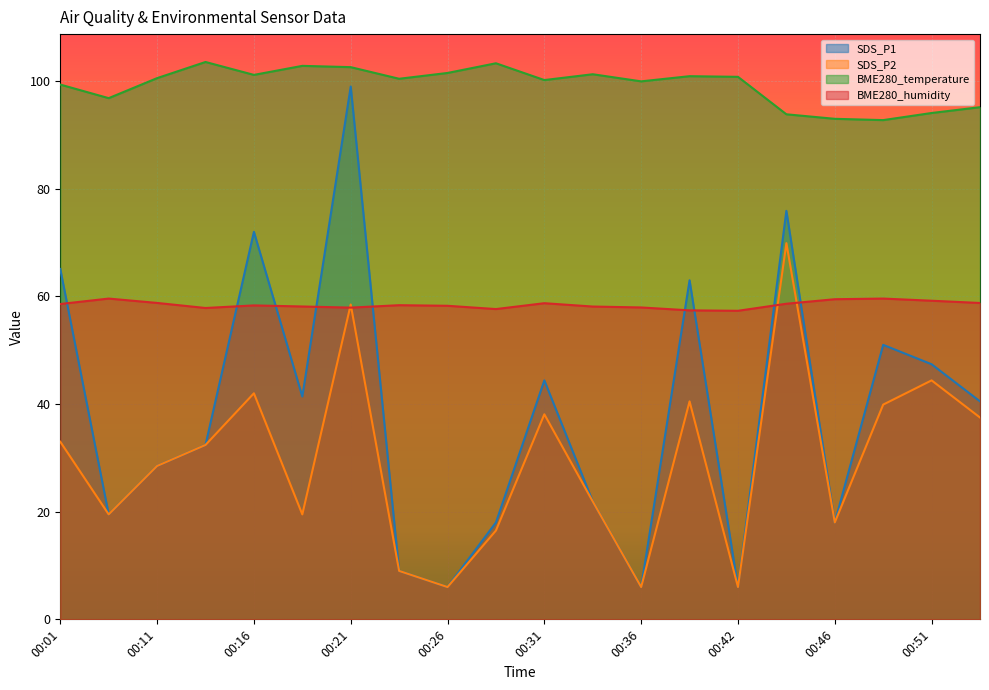

Reading left to right, list all the values displayed in this chart.

SDS_P1: 65.1	19.5	28.5	32.4	72.0	41.4	99.0	9.0	6.0	18.0	44.4	21.9	6.0	63.0	6.0	75.9	18.0	51.0	47.4	40.5
SDS_P2: 33.0	19.5	28.5	32.4	42.0	19.5	58.5	9.0	6.0	16.5	38.1	21.9	6.0	40.5	6.0	69.9	18.0	39.9	44.4	37.5
BME280_temperature: 99.4	96.8	100.6	103.6	101.2	102.8	102.6	100.4	101.5	103.3	100.2	101.3	100.0	100.9	100.8	93.8	93.0	92.8	94.1	95.2
BME280_humidity: 58.6	59.6	58.8	57.9	58.3	58.1	57.9	58.4	58.3	57.6	58.7	58.1	58.0	57.4	57.3	58.6	59.5	59.6	59.2	58.8